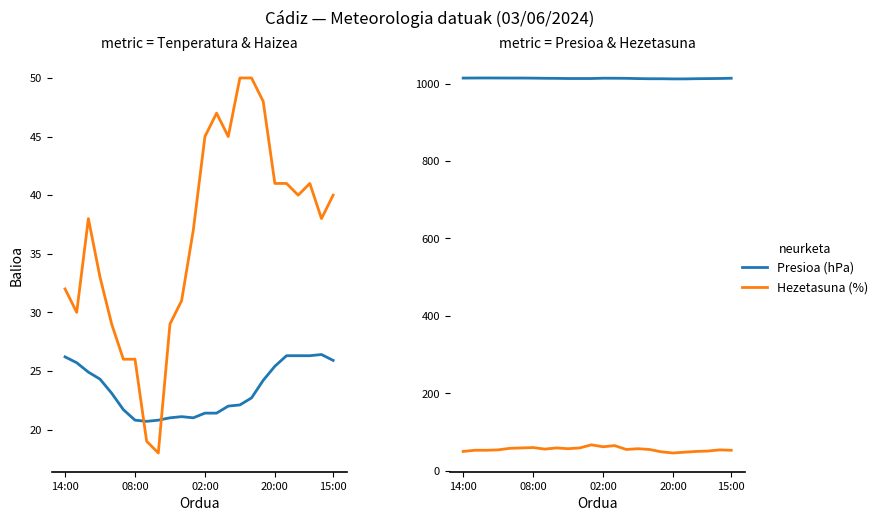

True or false: Hezetasuna (%) and Haizearen abiadura (km/h) cross at least once.

False